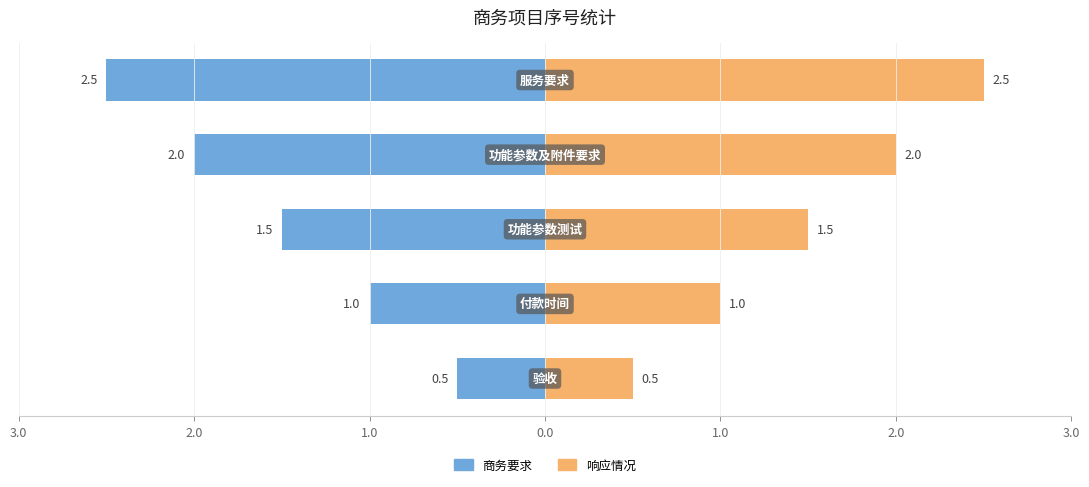

Between 0.0 and 1.0, which is larger?

1.0